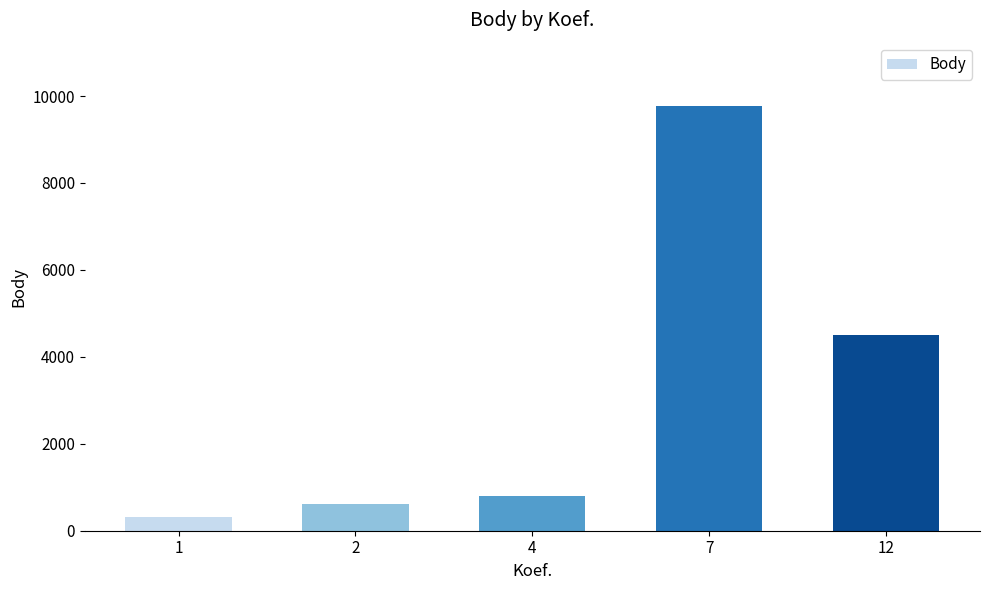

What is the sum of the values at 7 and 4?

10555